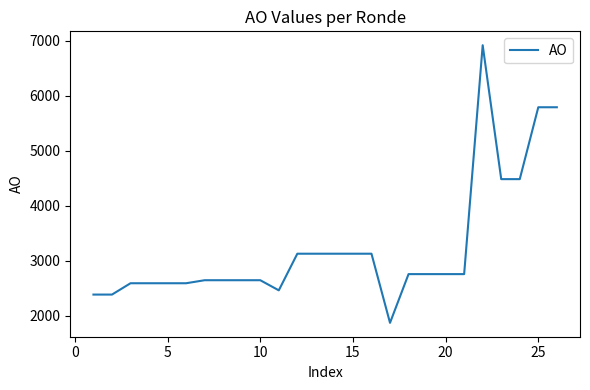

What is the greatest value displayed?

6921